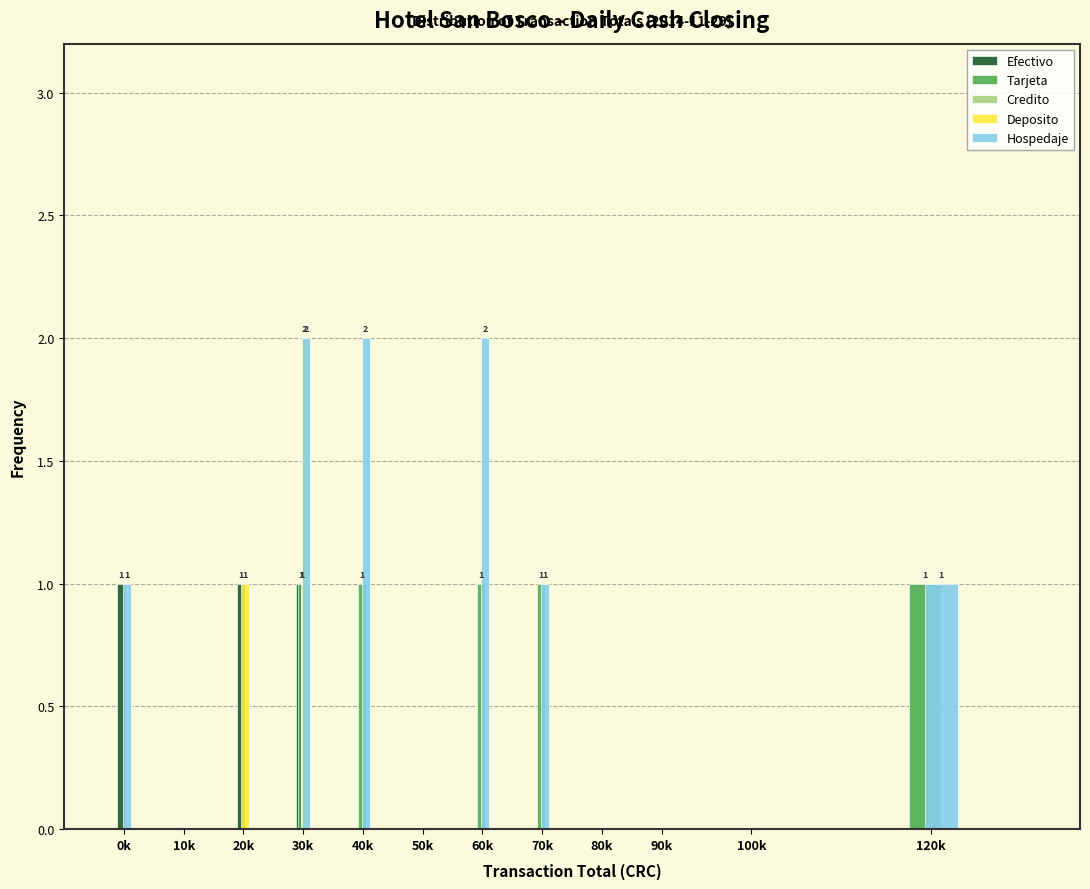

At which category is the sum across all series the highest?

30k